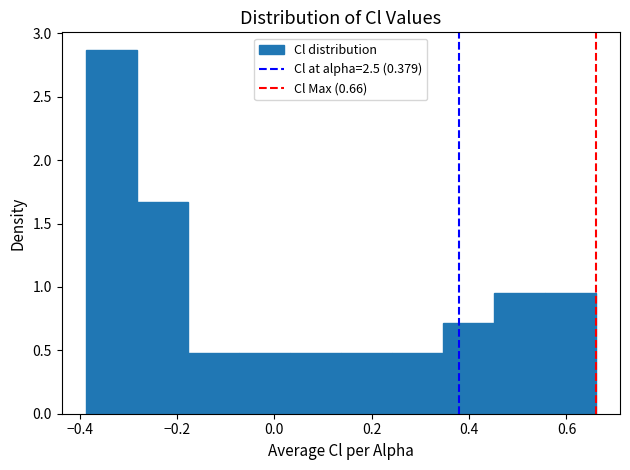

Which range on the x-axis has the tallest bar?

-0.38 to -0.28